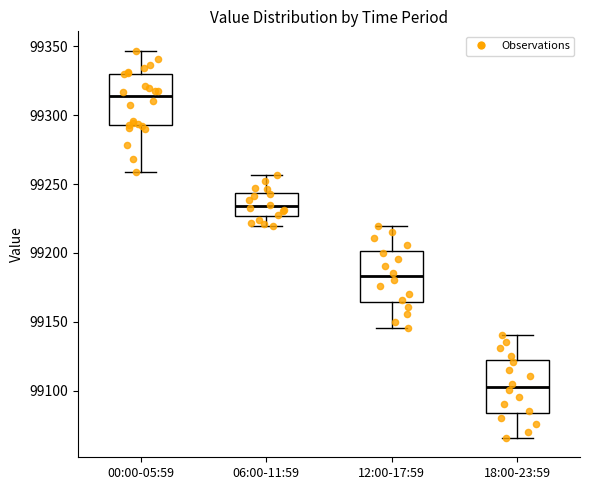

Where does the upper whisker of the box for 06:00-11:59 end on the y-axis? The values are not printed on the chart, so give them approximately, as read against the axis.

99255